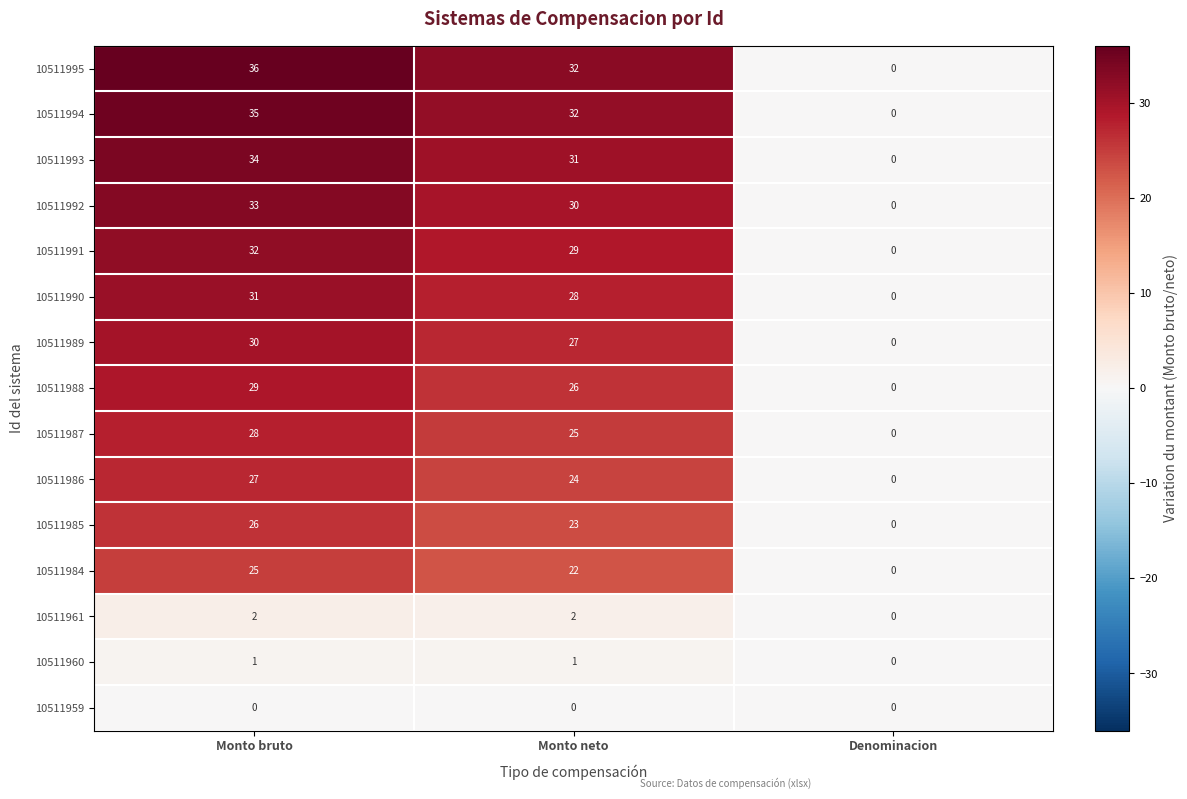

Rank the categories by 10511993 value from lowest to highest.

Denominacion, Monto neto, Monto bruto